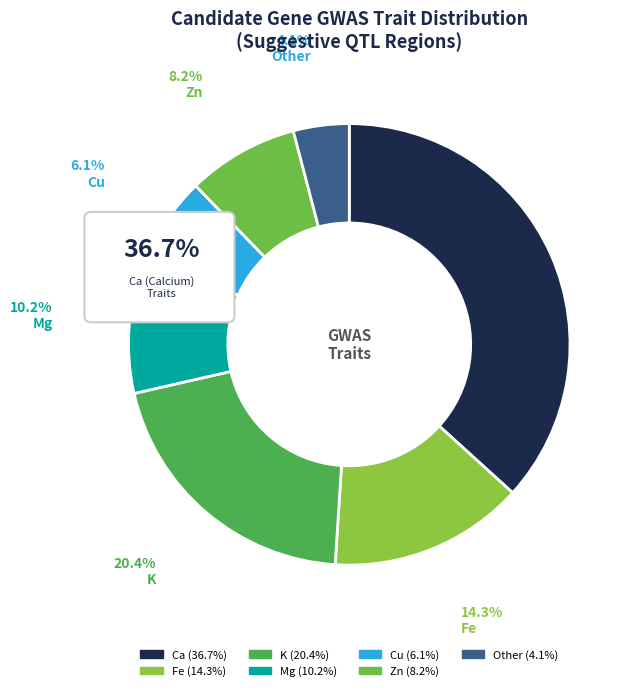

Does Fe represent more than half of the total?

No